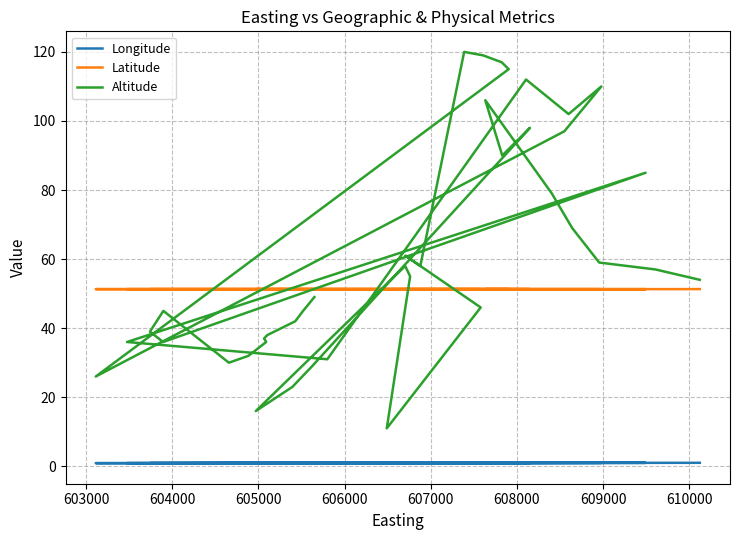

The Longitude series shows 1.5 at 604000. True or false?

False